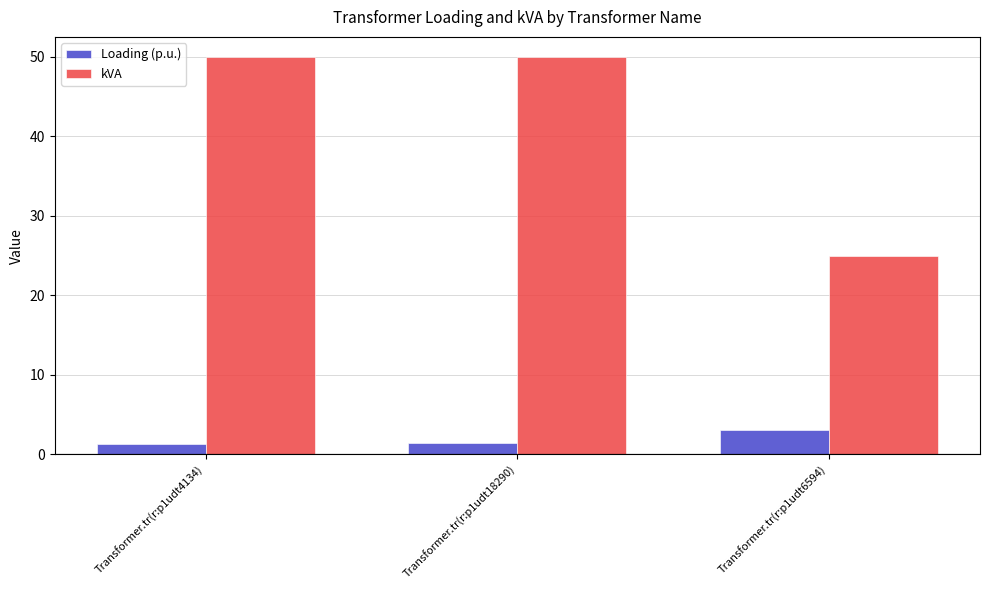

What is the sum of the kVA values at Transformer.tr(r:p1udt6594) and Transformer.tr(r:p1udt18290)?

75.0